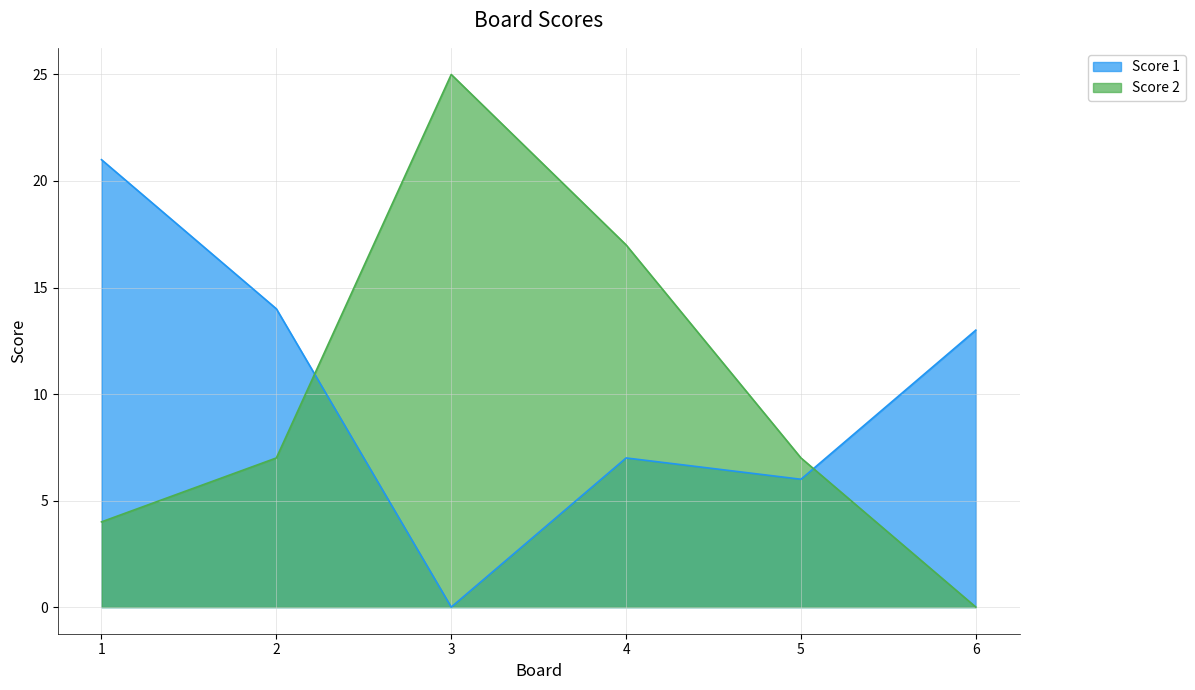

List the labels in order of Score 1 value, smallest first.

3, 5, 4, 6, 2, 1